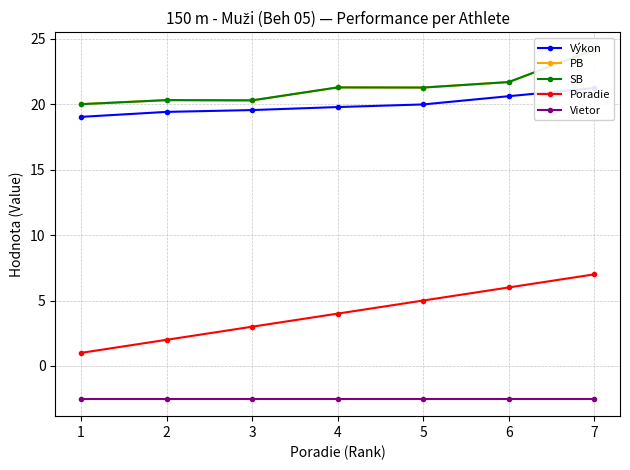

Where is SB nearest to the value 22?

6